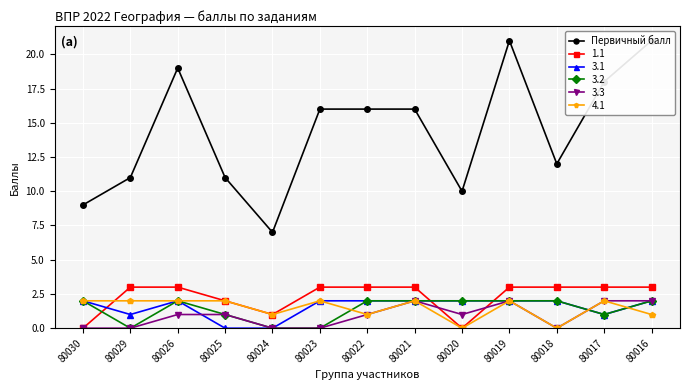

What is the sum of the values at 80023 and 80016?

37